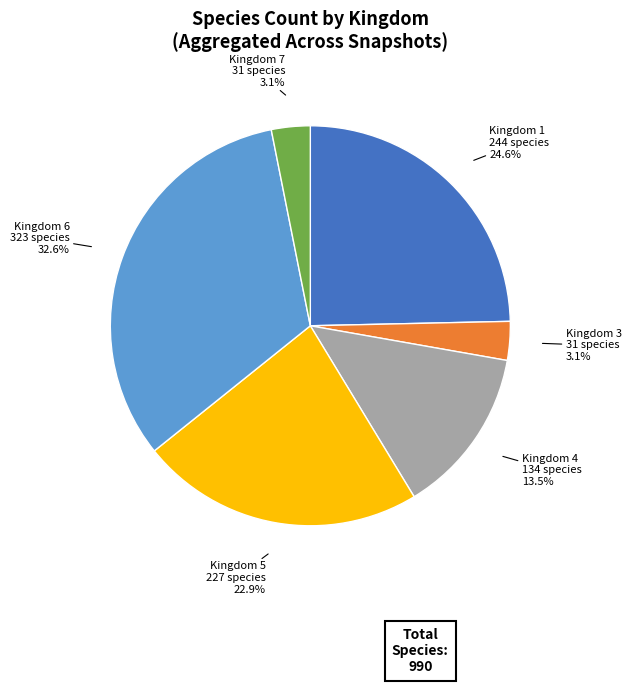

Does any single category account for the majority?

No